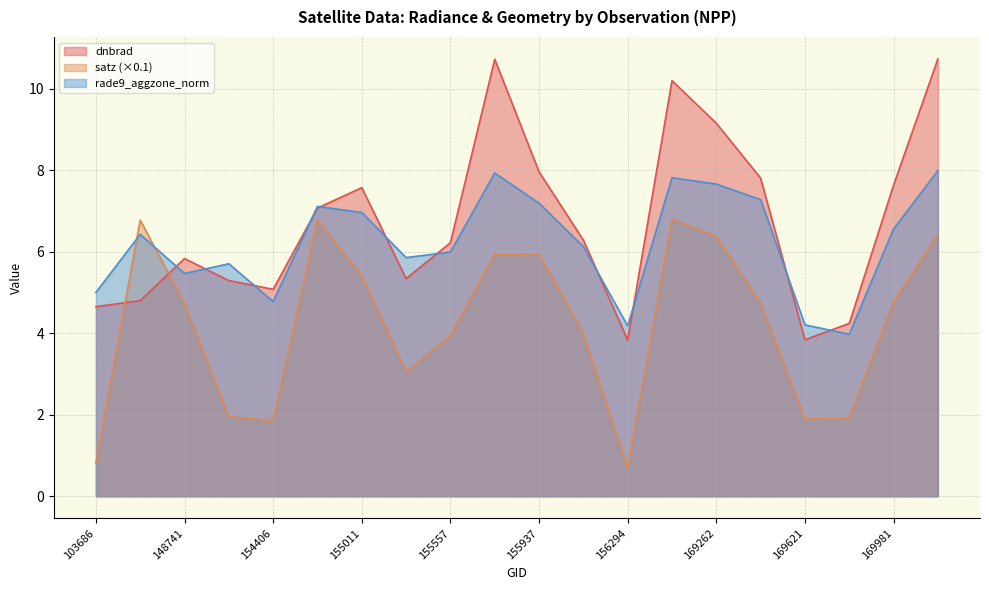

The dnbrad series shows 4.7 at 103686. True or false?

True